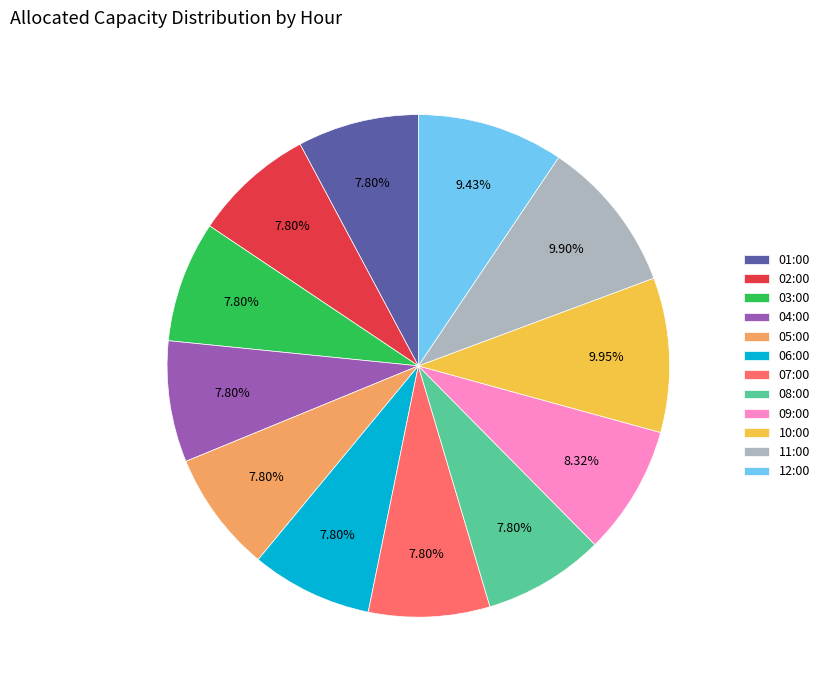

To the nearest percent, what is the difference between the 06:00 and 09:00 slice percentages?

1%